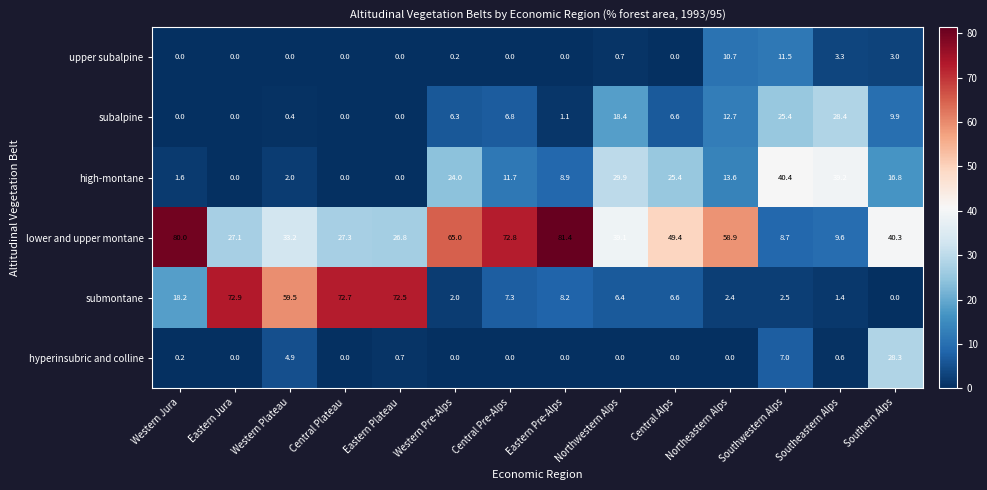

How many categories are shown in the chart?

14